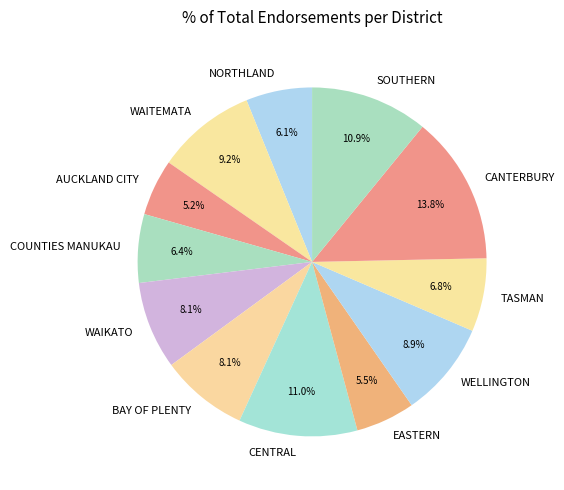

Is there any slice that represents more than half of the pie?

No